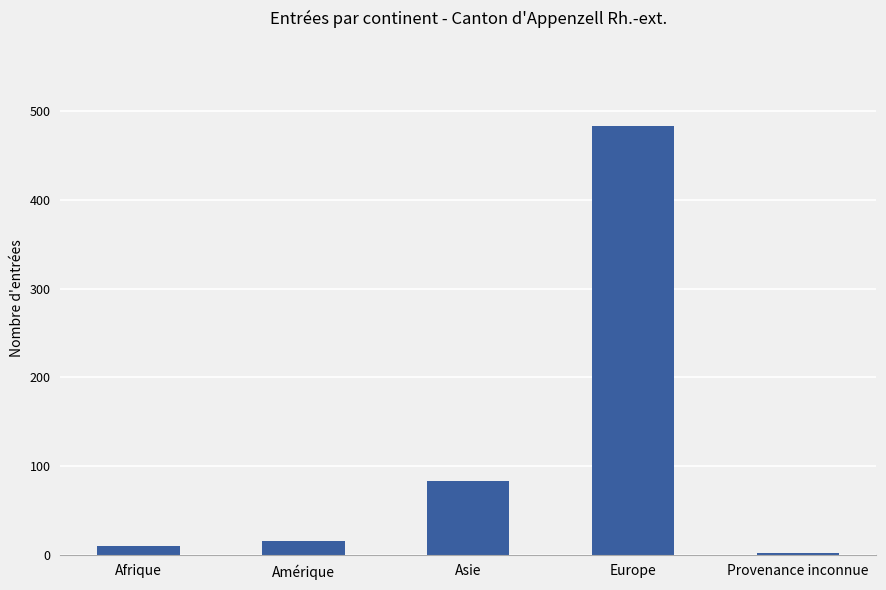

Rank the categories by value from highest to lowest.

Europe, Asie, Amérique, Afrique, Provenance inconnue